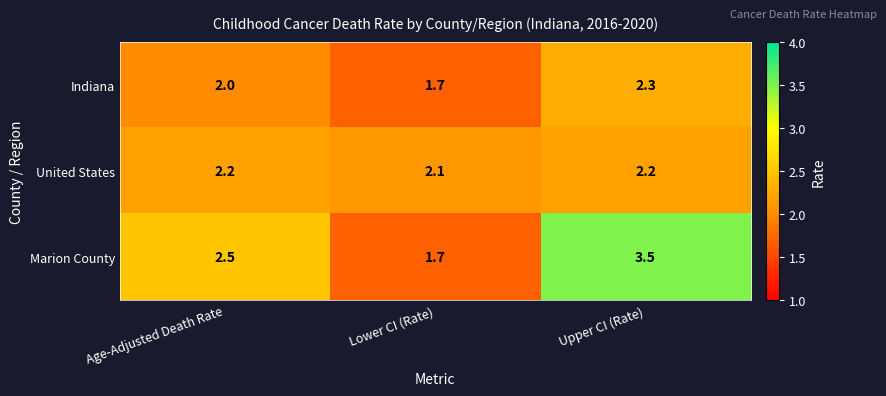

What is the total value across all series at Age-Adjusted Death Rate?

6.7